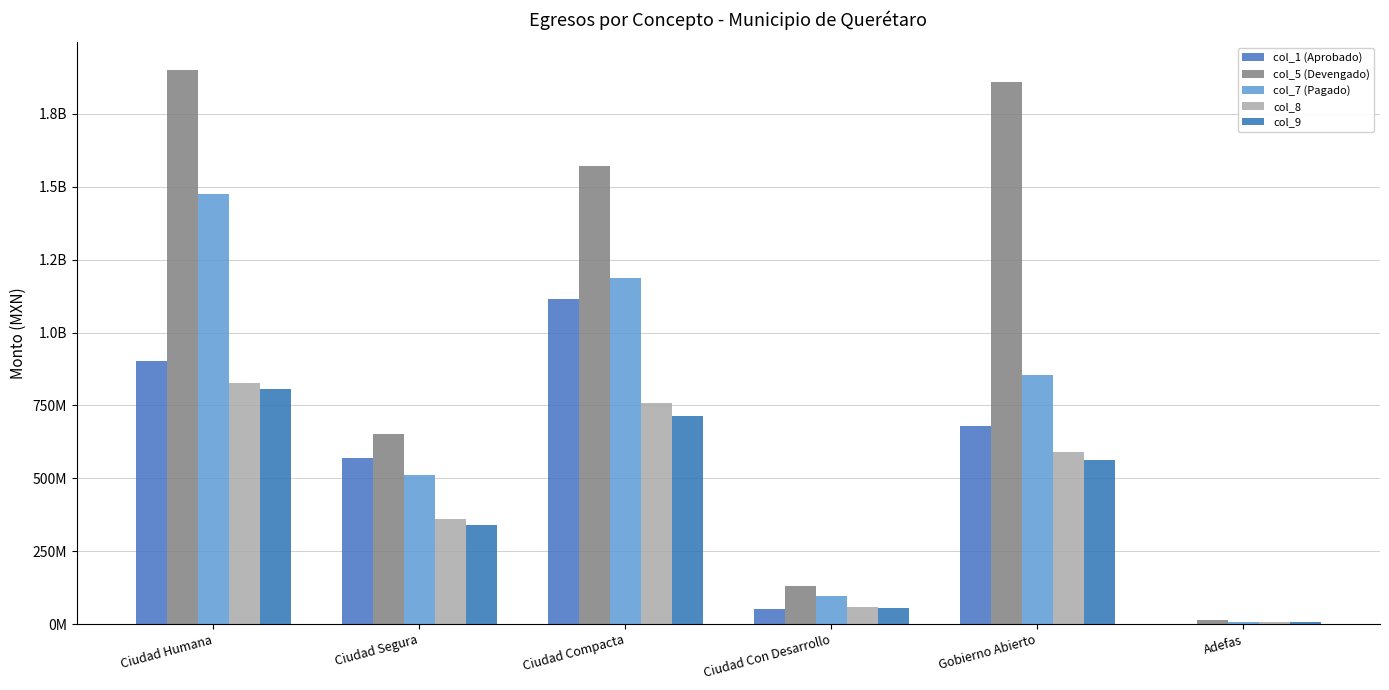

What are all the series names shown in the legend?

col_1 (Aprobado), col_5 (Devengado), col_7 (Pagado), col_8, col_9